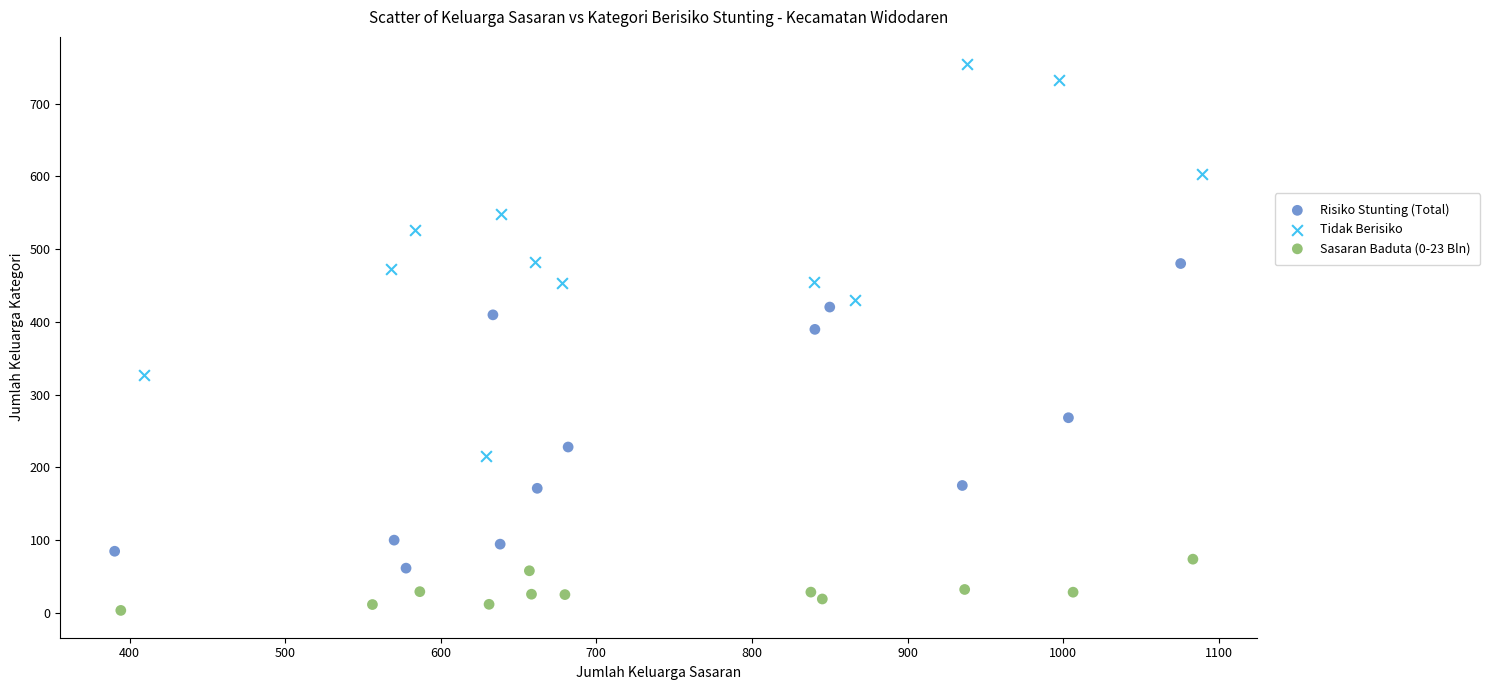

Which series has the widest spread of Y values?

Tidak Berisiko